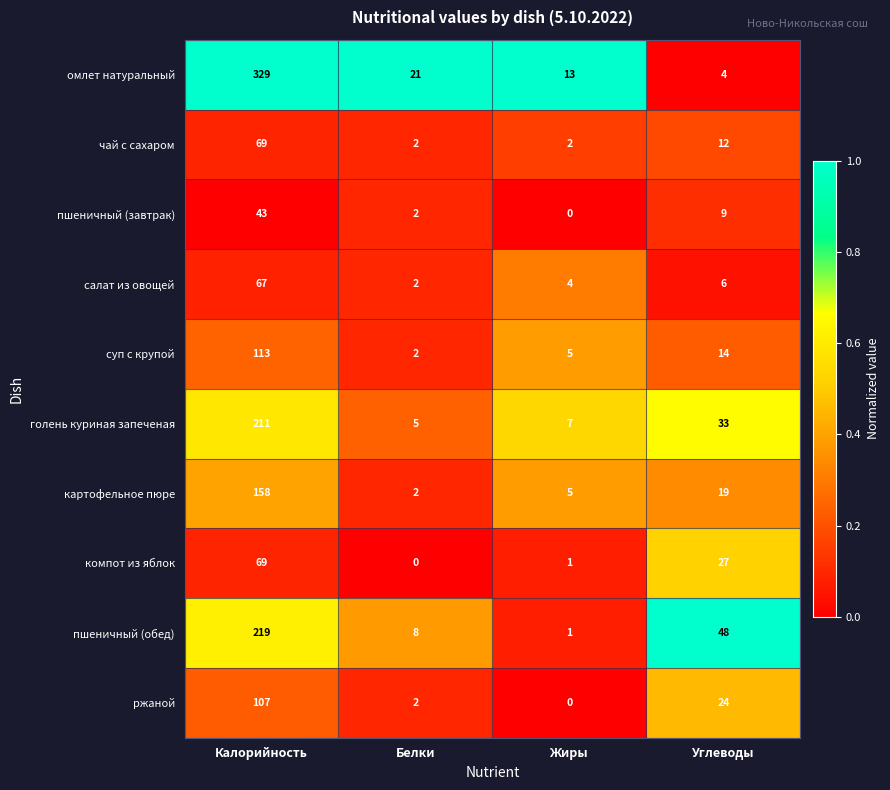

What is the approximate value of компот из яблок at Калорийность?

69